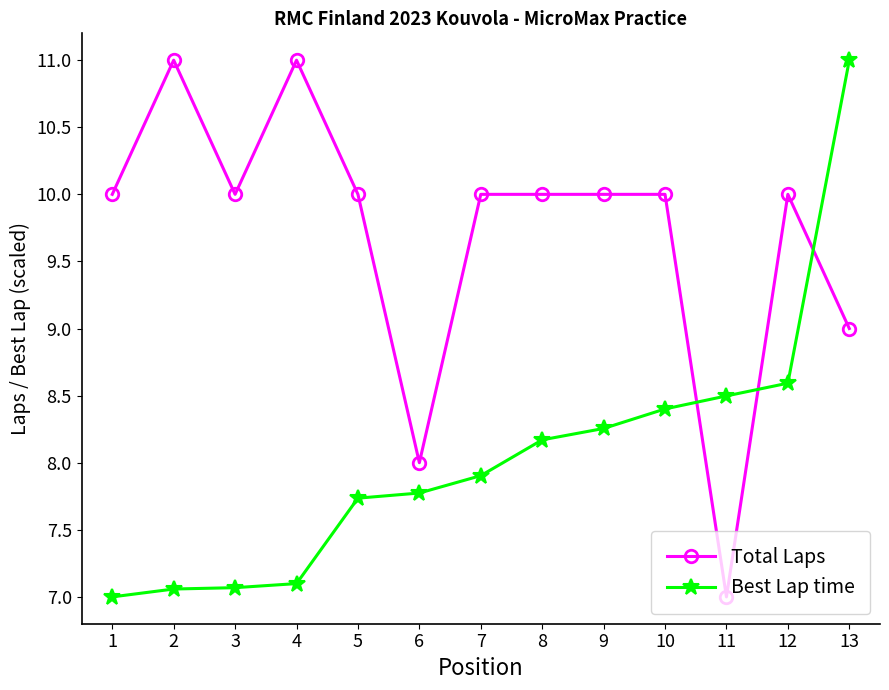

Rank the series at 2 from highest to lowest value.

Total Laps, Best Lap time